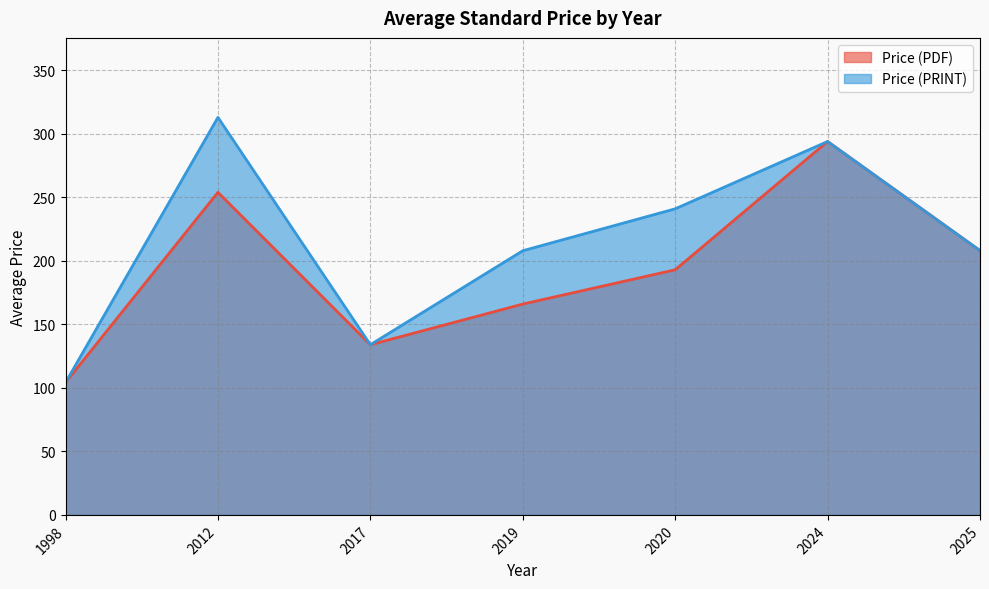

What is the difference between the highest and lowest values at 2019?

42.0